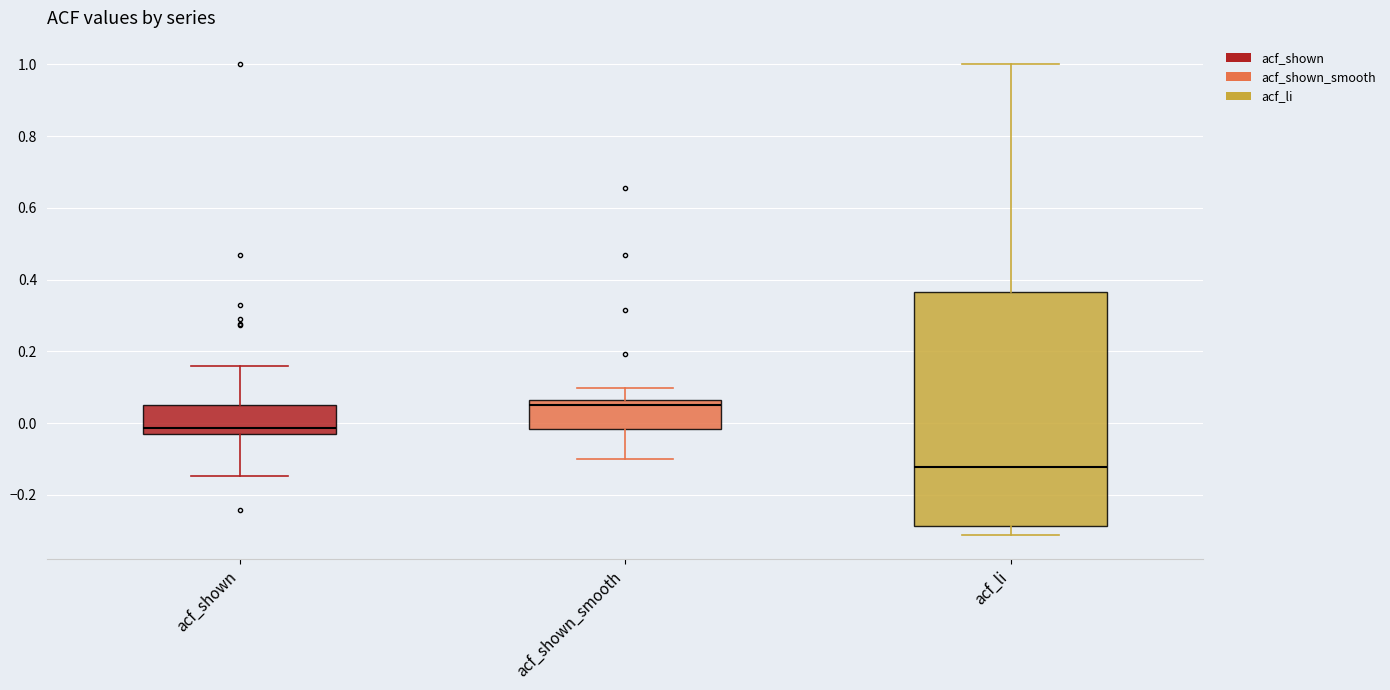

Reading left to right, transcribe this box plot: for each box, give where its median line is, the range the box spans, and where its two whiskers end, as read against the y-axis. The values are not printed on the chart, so give them approximately, as read against the axis.

acf_shown: median -0.02 (just above the box's lower edge), box -0.02 to 0.06, whiskers -0.14 to 0.16
acf_shown_smooth: median 0.06 (just below the box's upper edge), box -0.02 to 0.06, whiskers -0.10 to 0.10
acf_li: median -0.12, box -0.28 to 0.36, whiskers -0.32 to 1.00